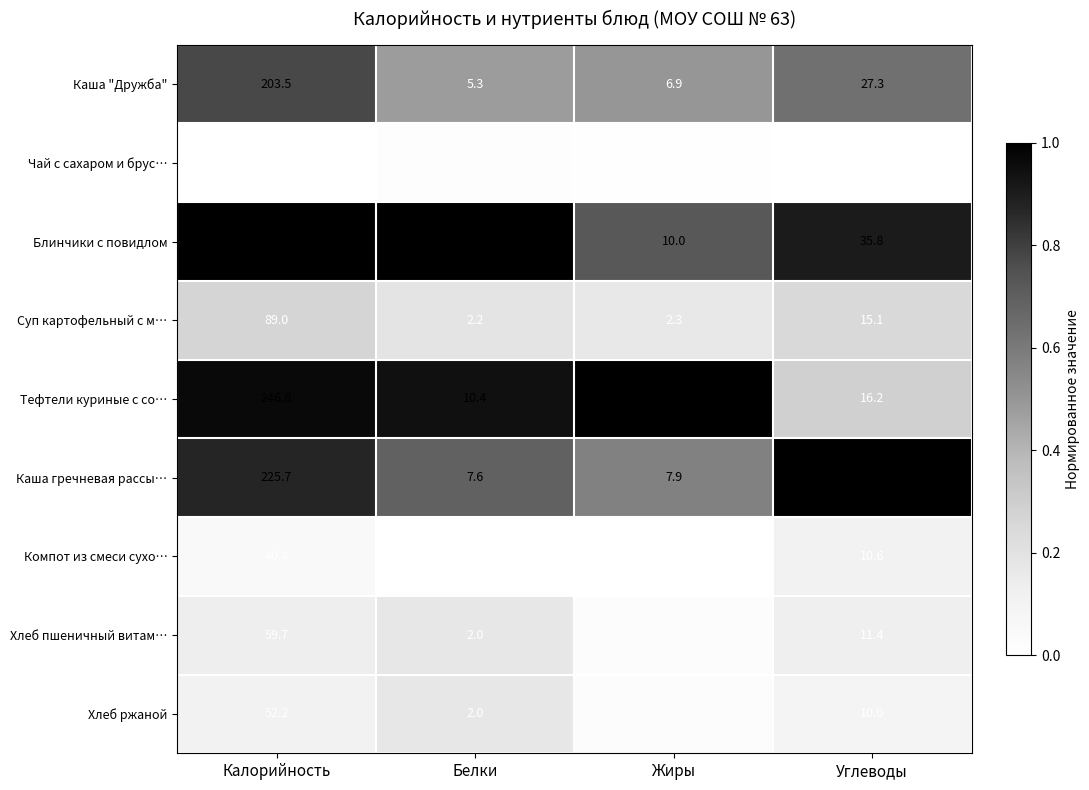

What is the difference between the highest and lowest values at Жиры?

13.8